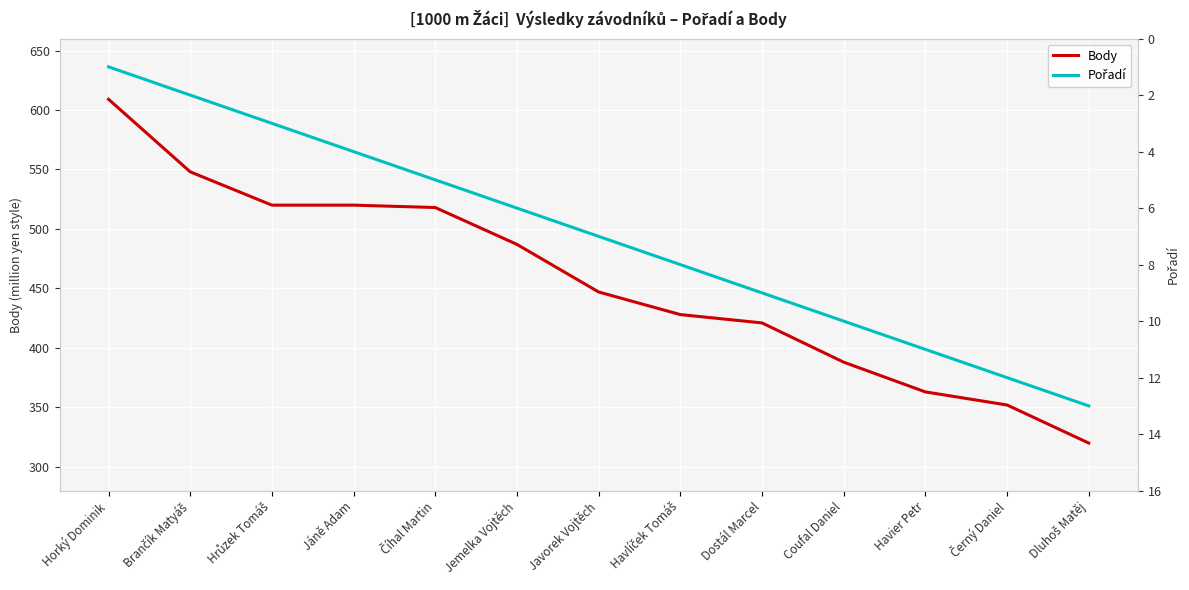

Rank the series by their maximum value, from lowest to highest.

Pořadí, Body